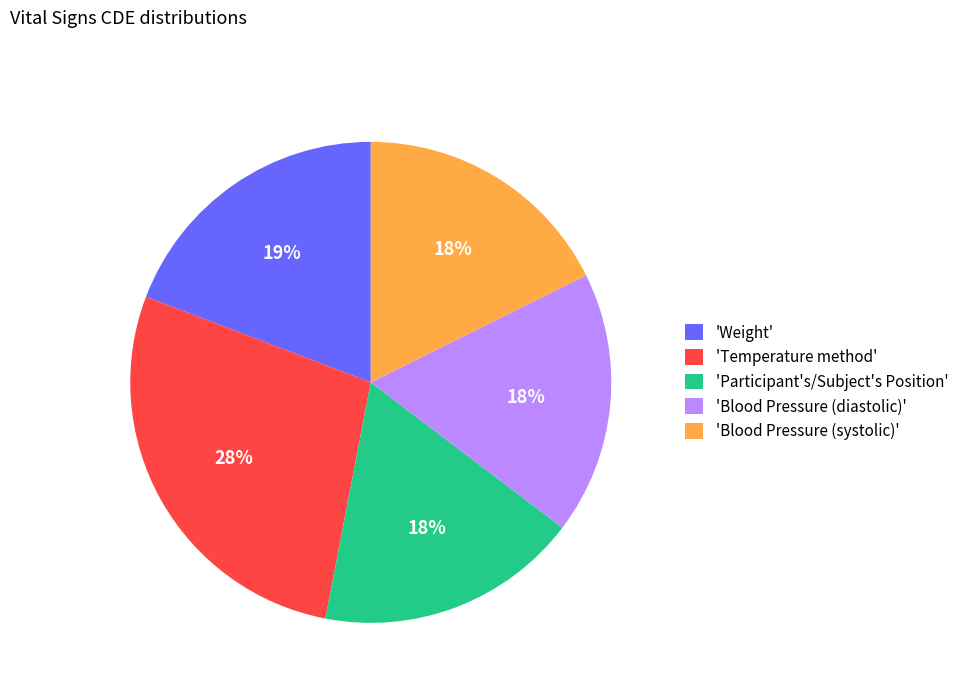

Does any single category account for the majority?

No